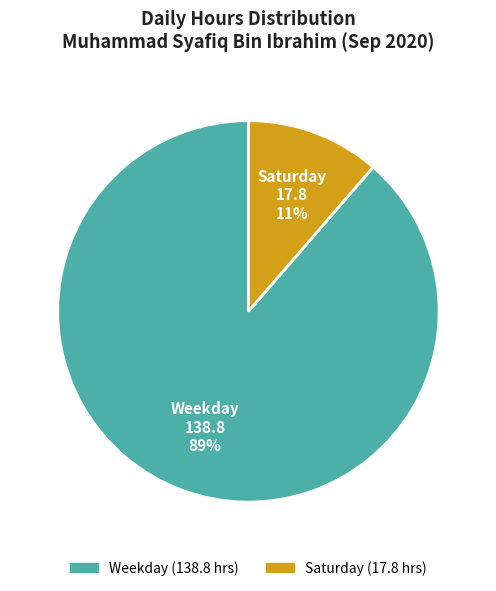

Is there any slice that represents more than half of the pie?

Yes